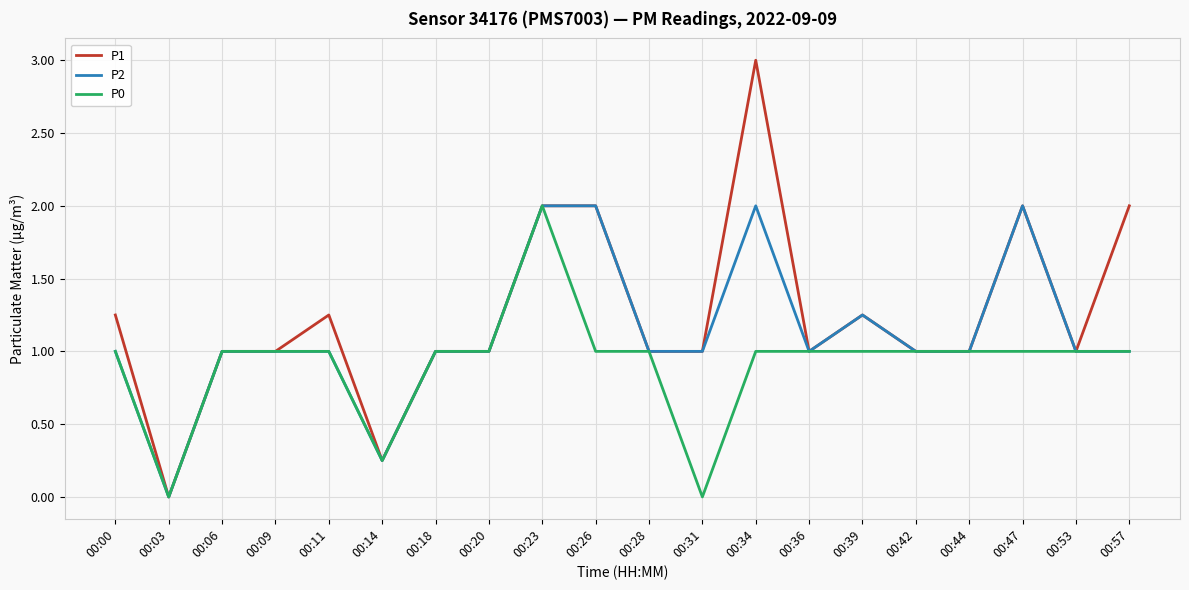

What is the total value across all series at 00:53?

3.0